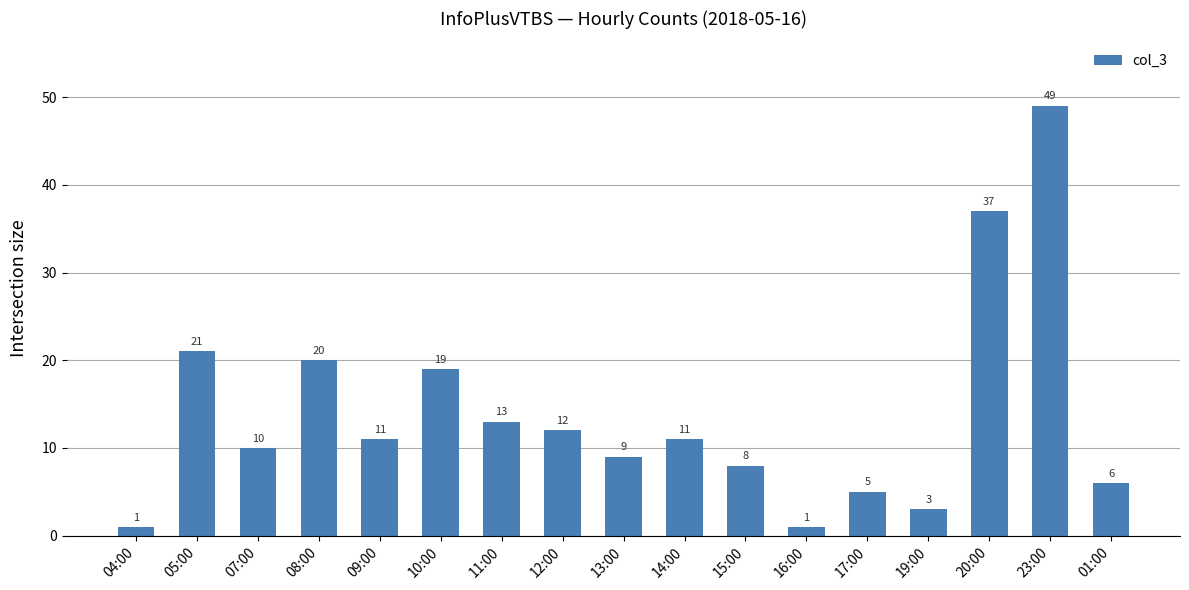

What is the difference between the second highest and second lowest values?

36